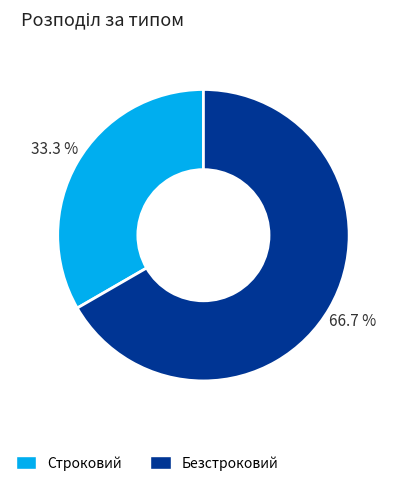

What is the largest slice in the pie chart?

Безстроковий